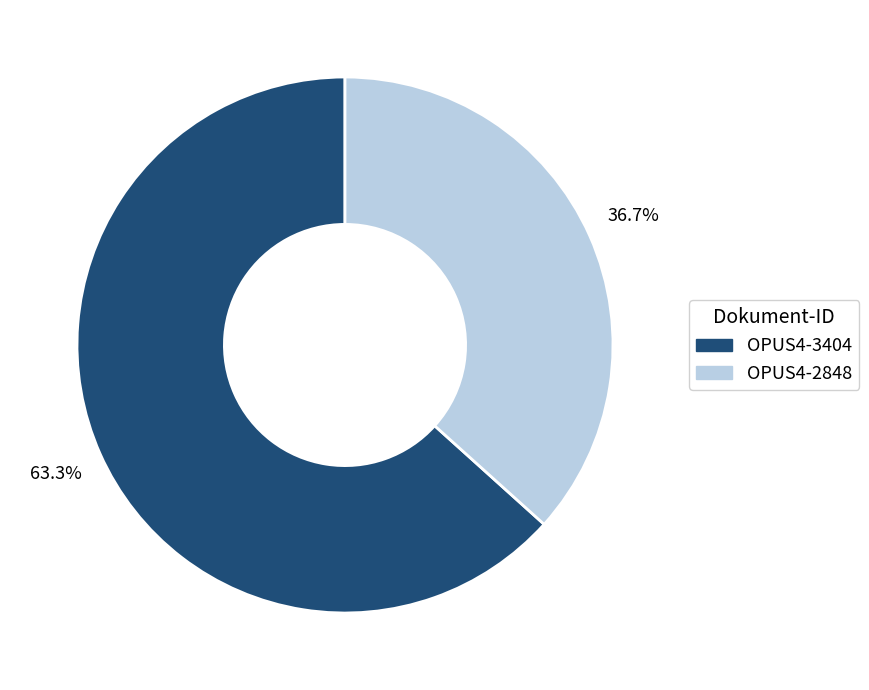

Which category accounts for the majority?

OPUS4-3404